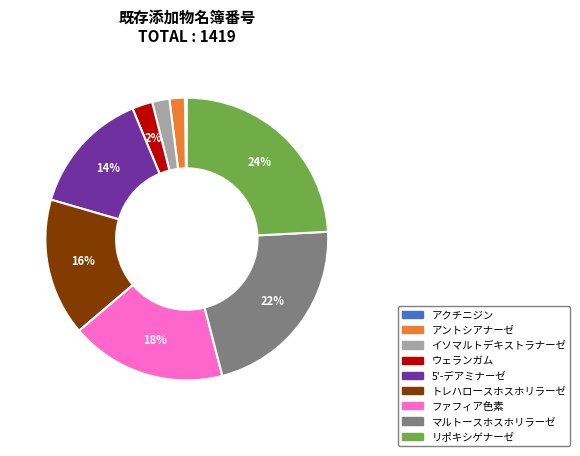

True or false: ウェランガム accounts for 2% of the total.

True